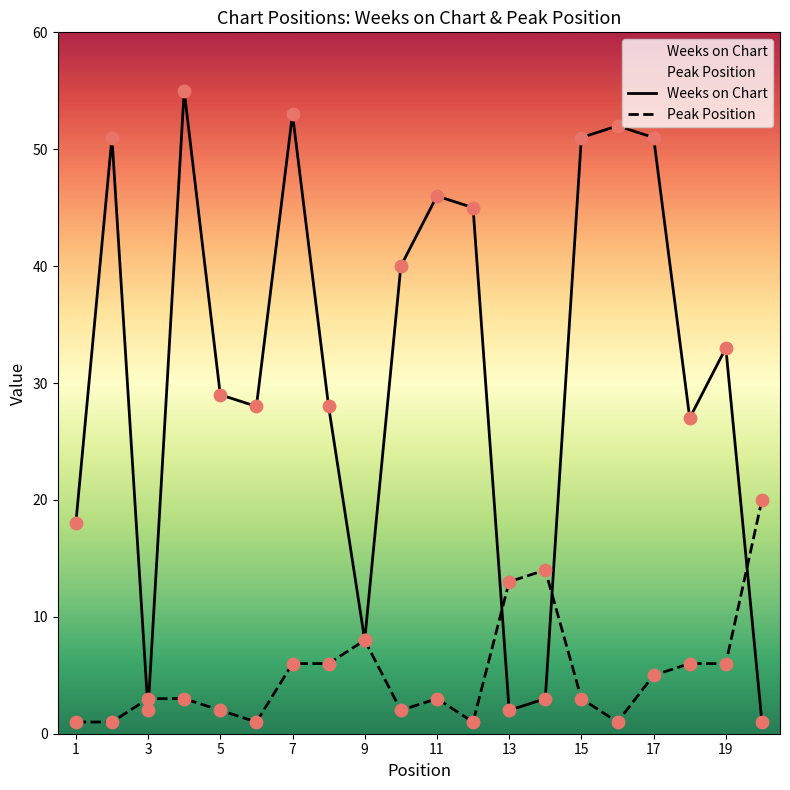

Which series contains the highest Y value?

Weeks on Chart